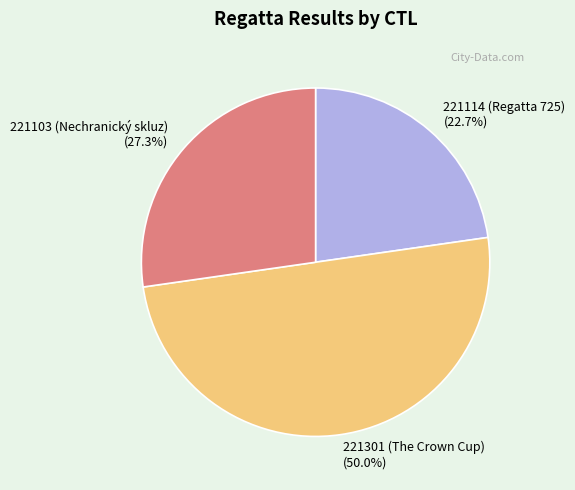

The 221114 (Regatta 725) slice represents 23% of the pie. True or false?

True